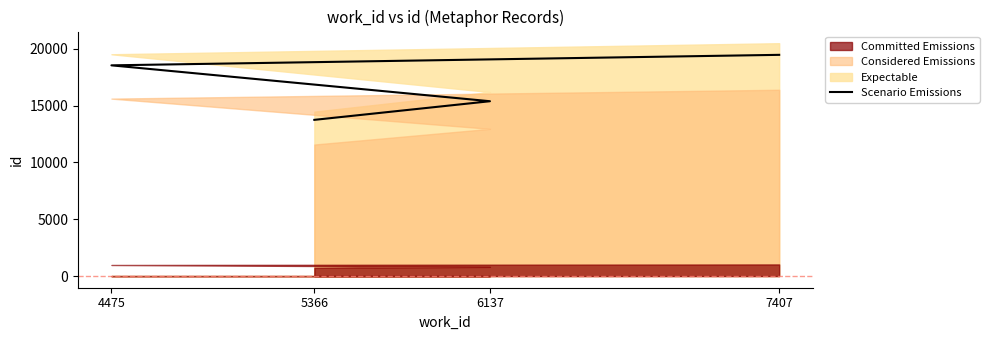

What is the sum of all values?

67119.9